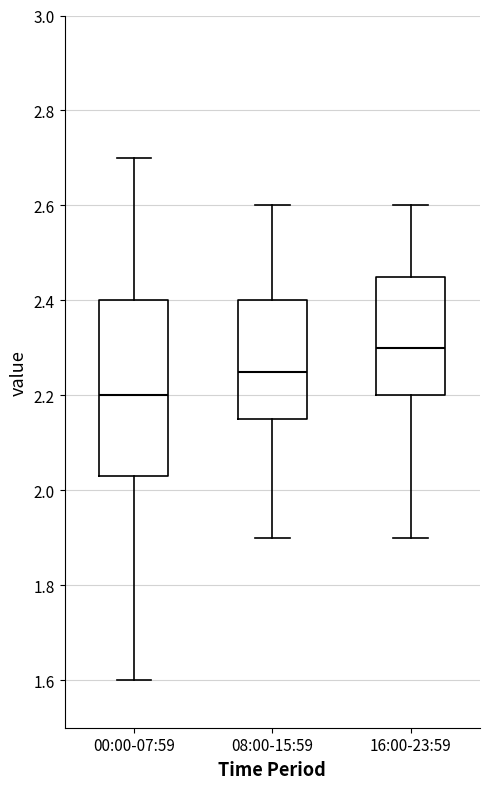

Which box has the highest median line?

16:00-23:59